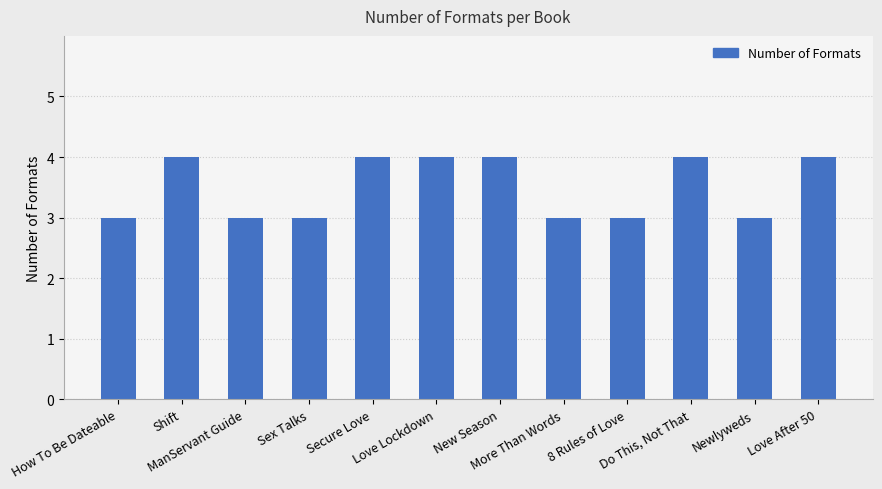

Which has a higher value, 8 Rules of Love or Shift?

Shift